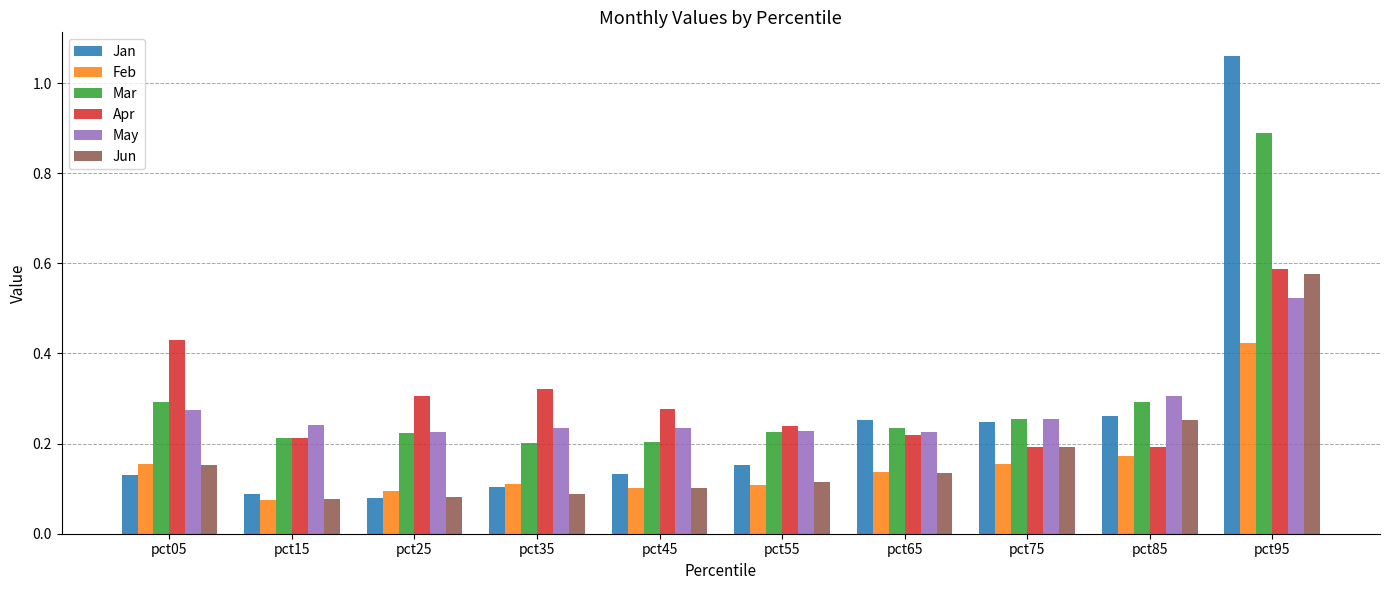

Which series has the widest spread of values?

Jan